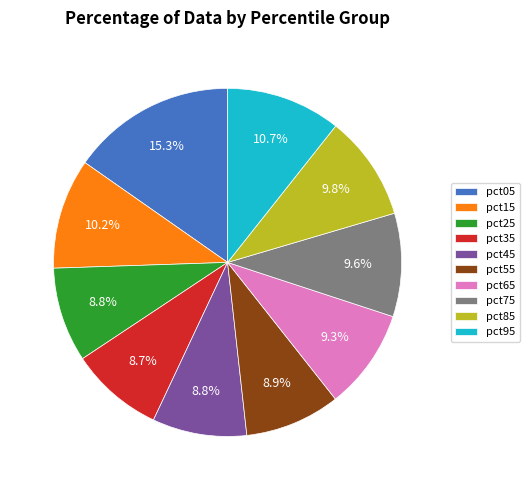

What percentage is the pct35 slice, to the nearest percent?

9%